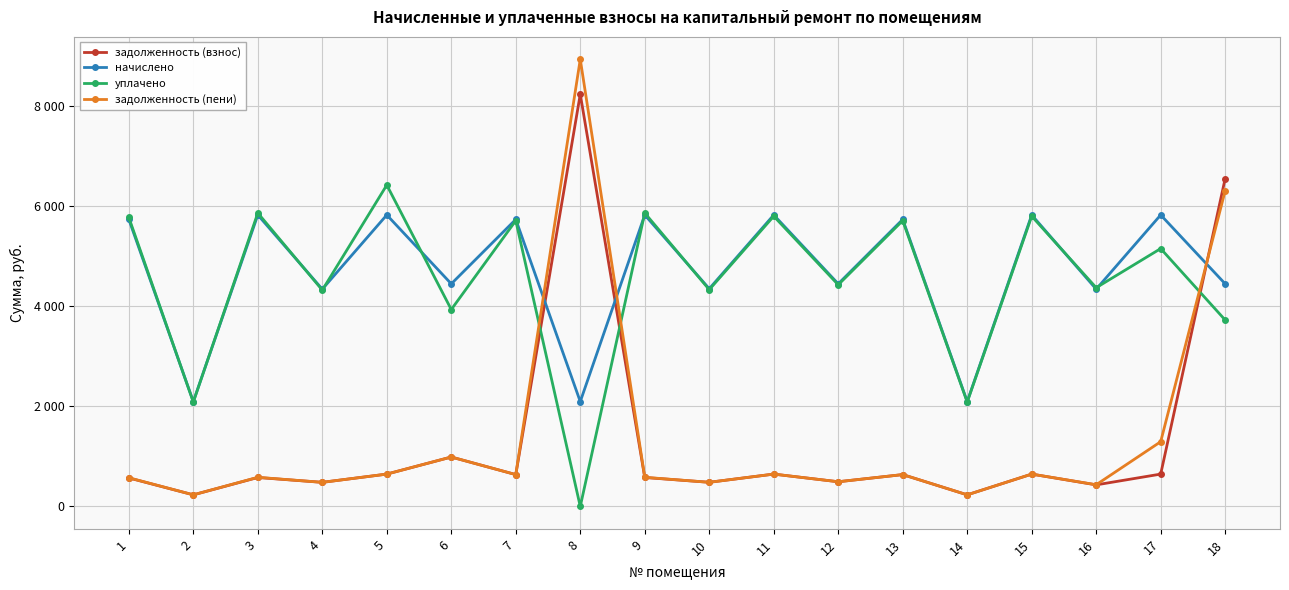

What is the total value across all series at 6?

10365.2